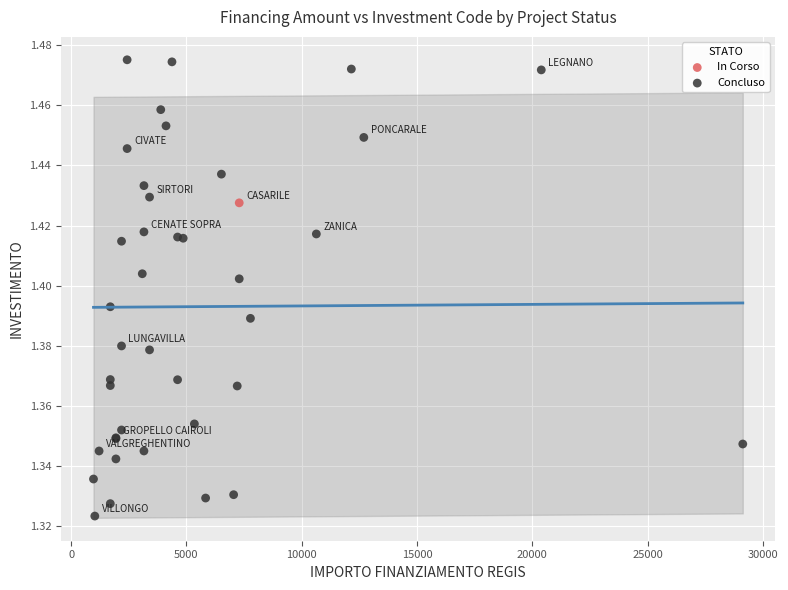

What are all the series names shown in the legend?

In Corso, Concluso